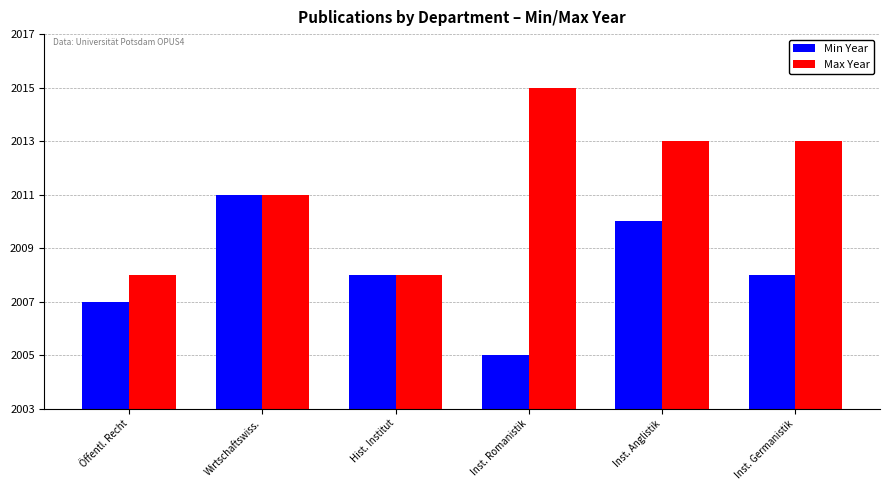

What is the difference between the maximum and minimum values in the Min Year series?

6